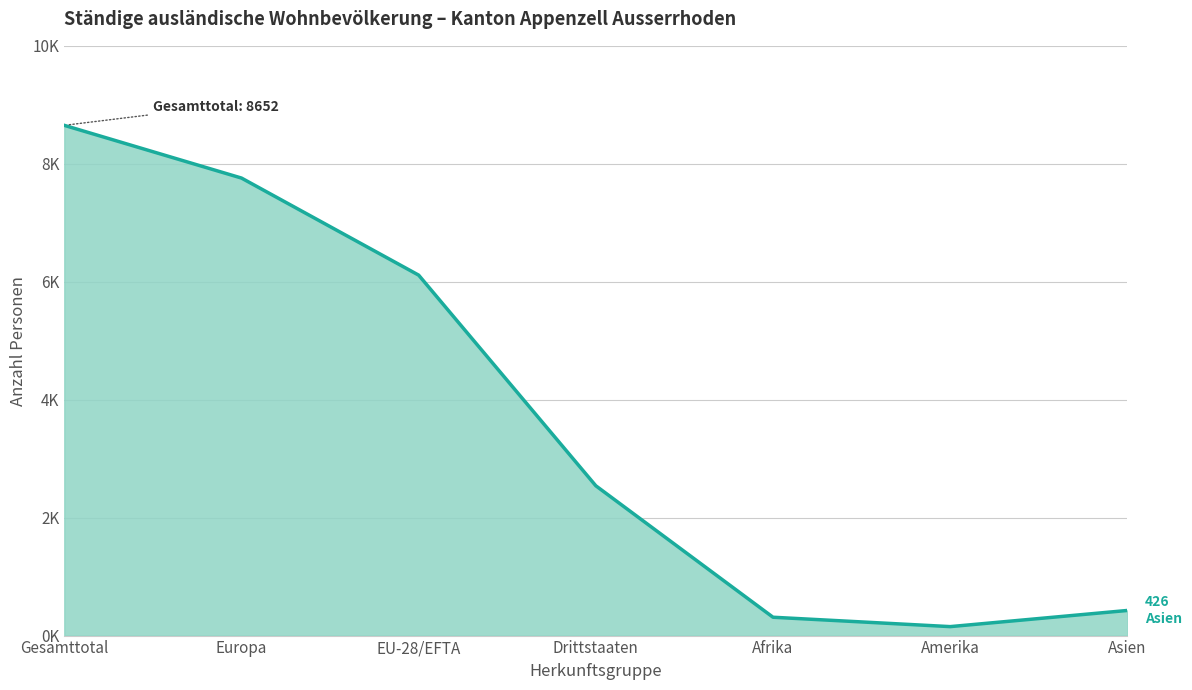

Reading left to right, list all the values displayed in this chart.

8652	7758	6112	2540	311	152	426